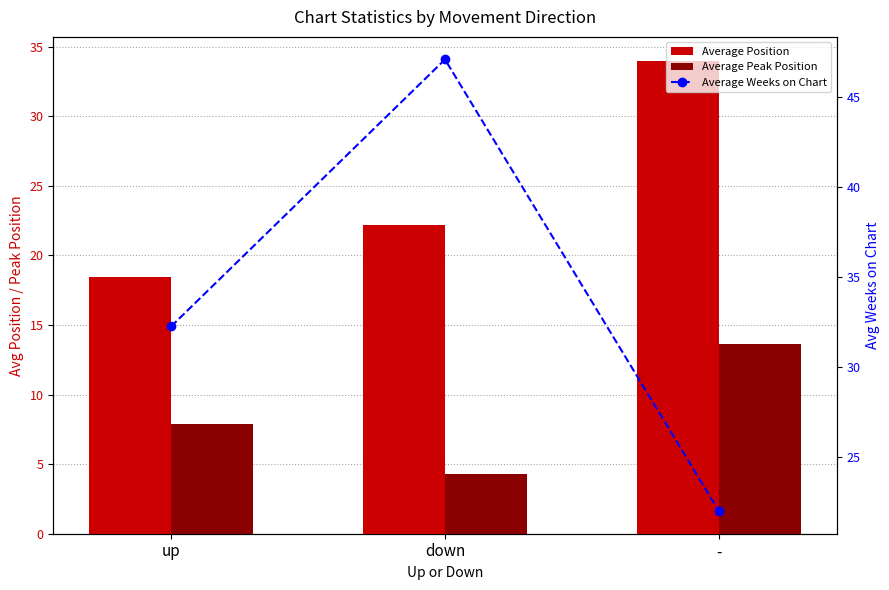

What is the difference between the maximum and minimum values in the Average Peak Position series?

9.4